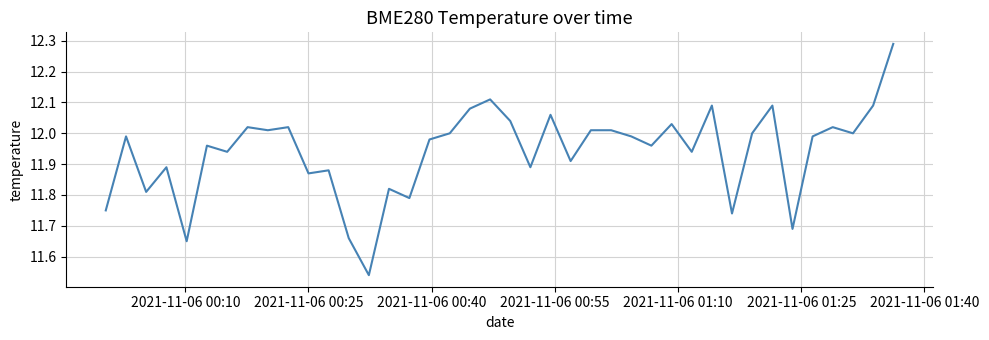

What is the value of the 6th point from the left?

12.0